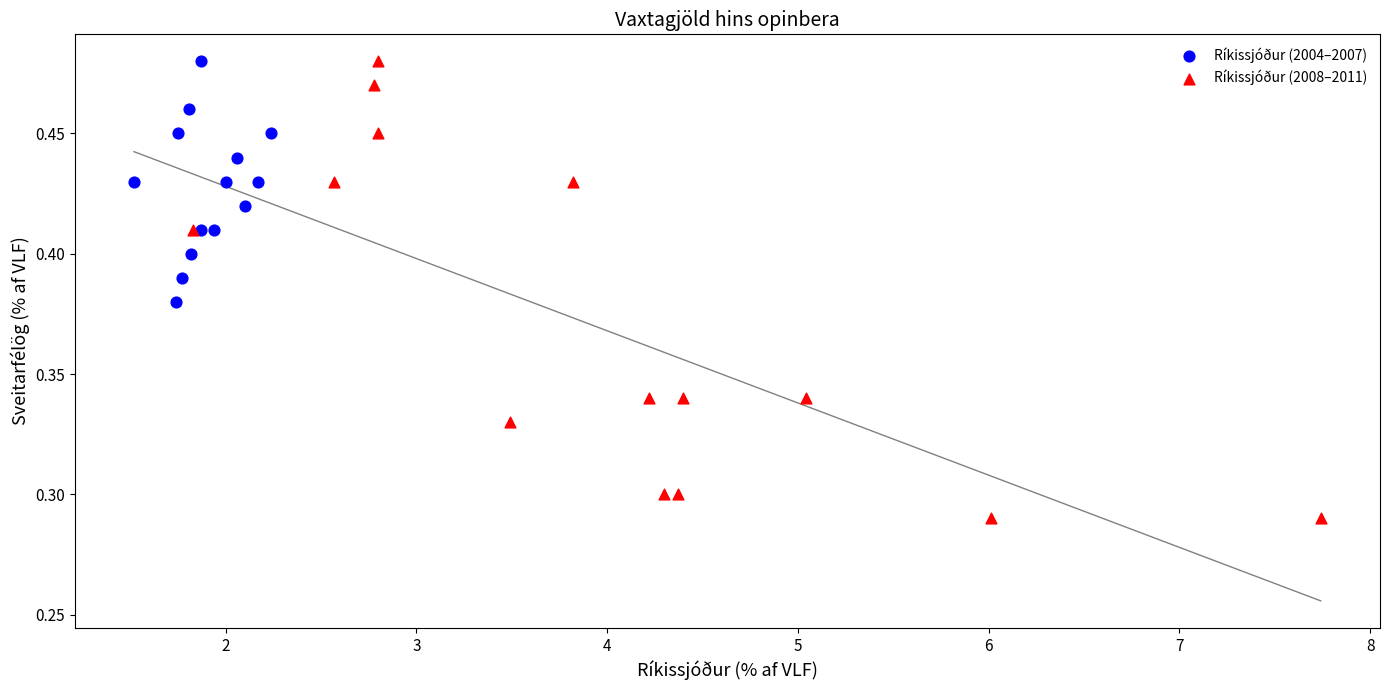

What are all the series names shown in the legend?

Ríkissjóður (2004–2007), Ríkissjóður (2008–2011)